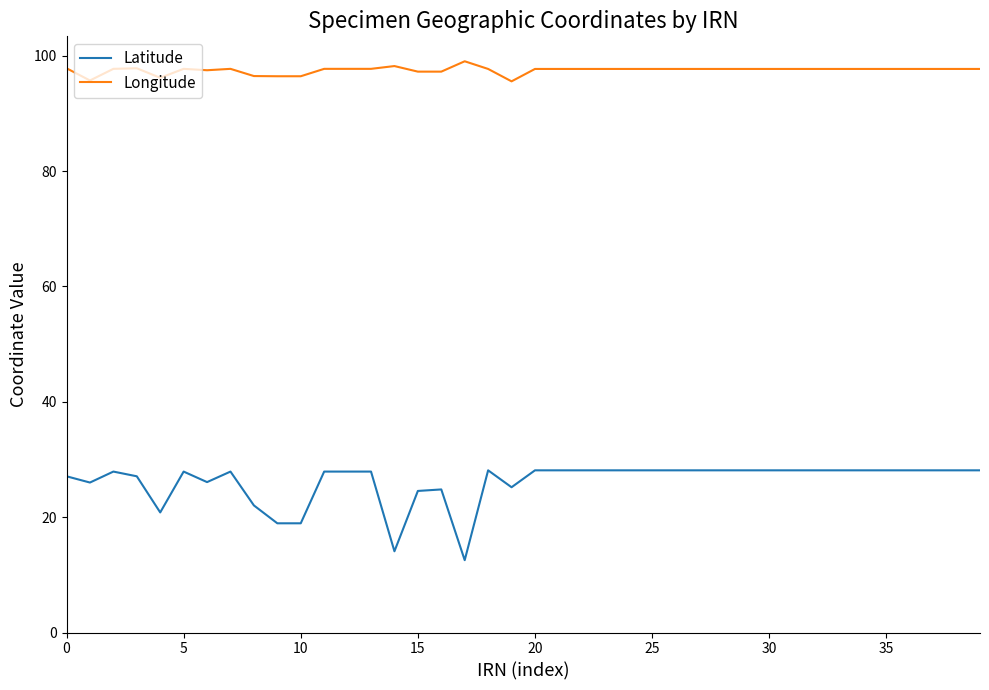

Which series has the largest total across all categories?

Longitude